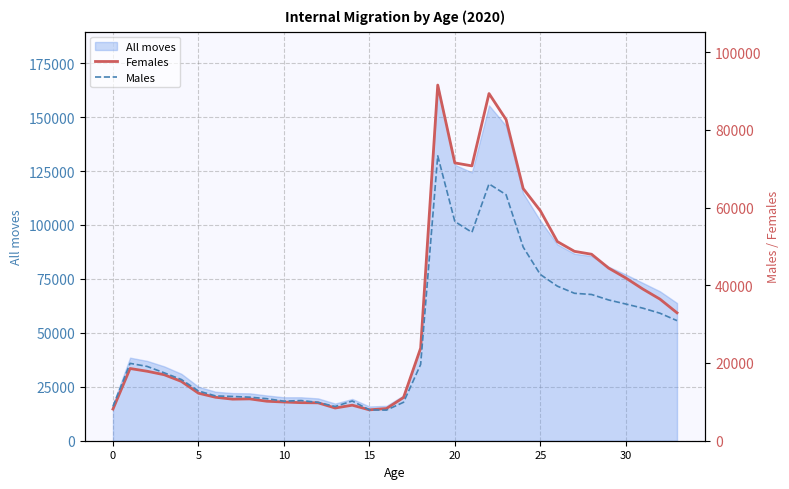

How many data points in Males are above 19629?

16